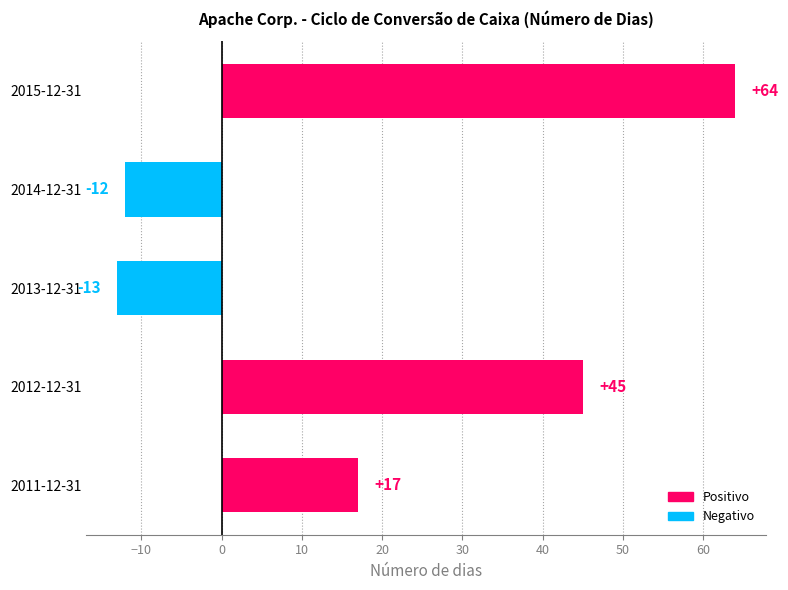

What is the sum of all values?

101